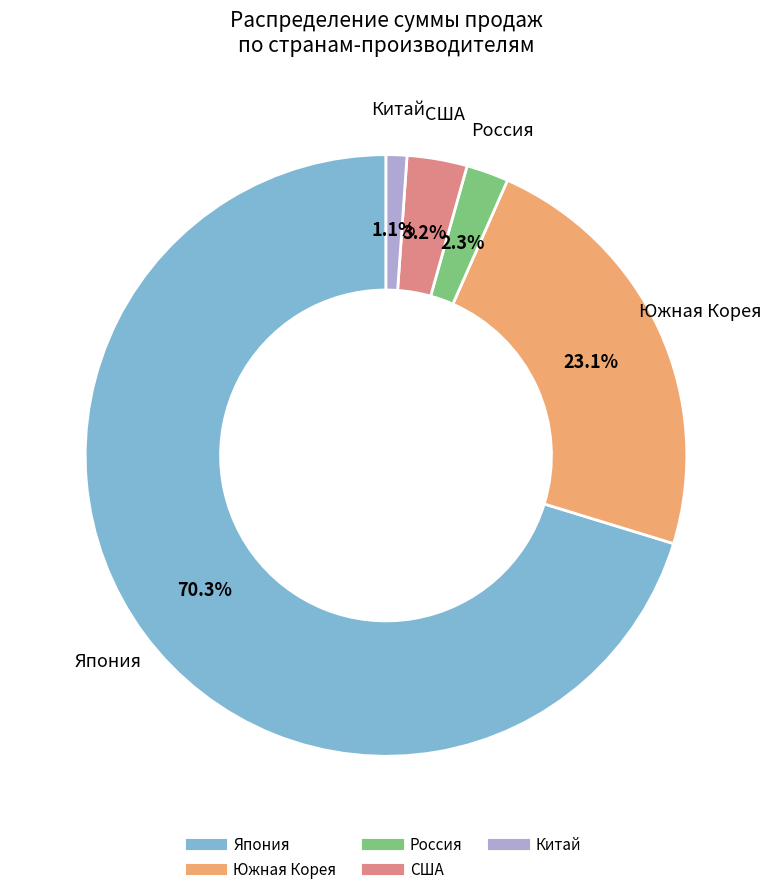

Which slice is the largest?

Япония